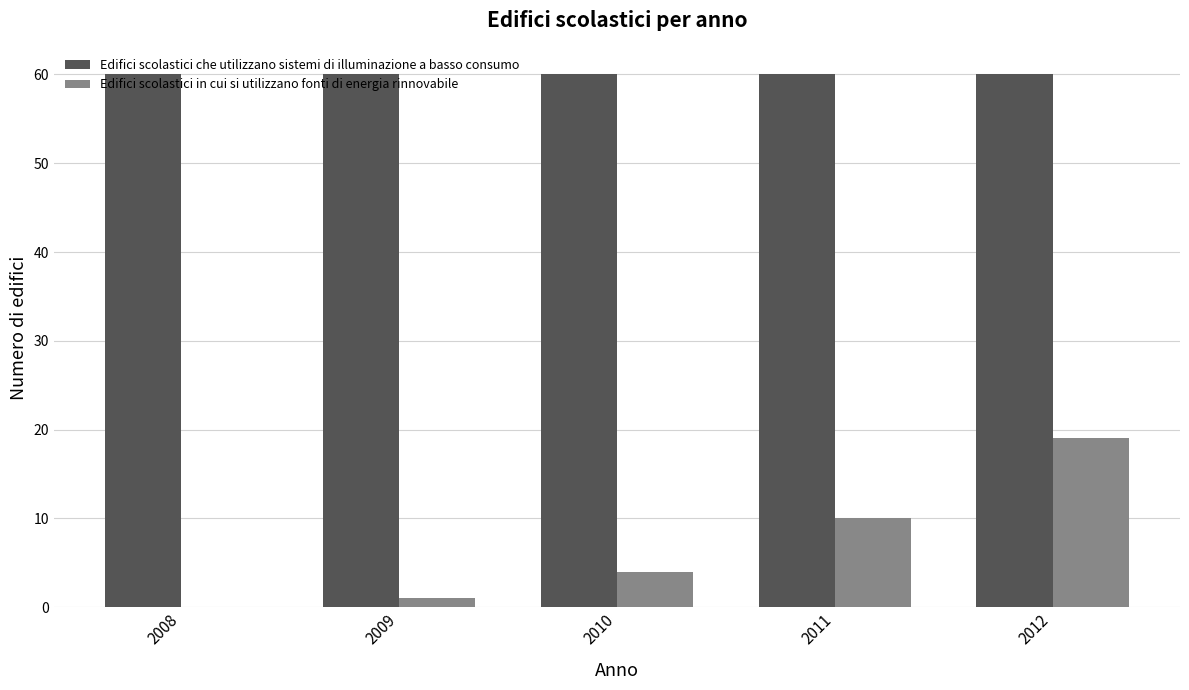

What is the sum of all Edifici scolastici che utilizzano sistemi di illuminazione a basso consumo values?

300